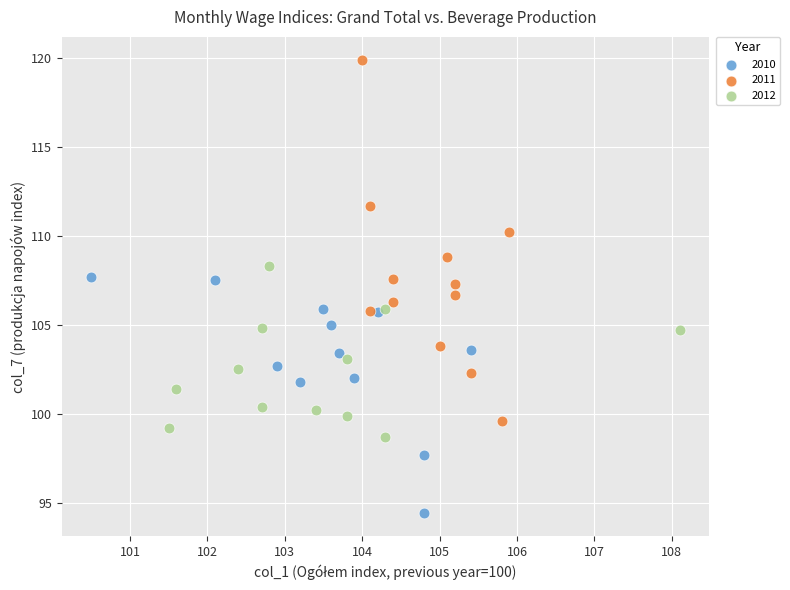

What are all the series names shown in the legend?

2010, 2011, 2012